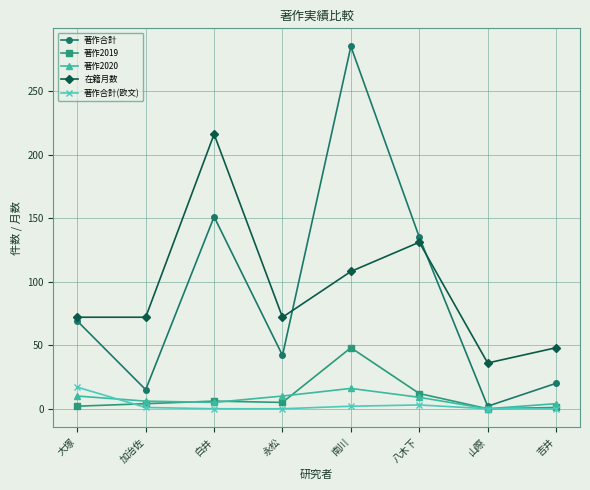

Which series has the widest spread of values?

著作合計